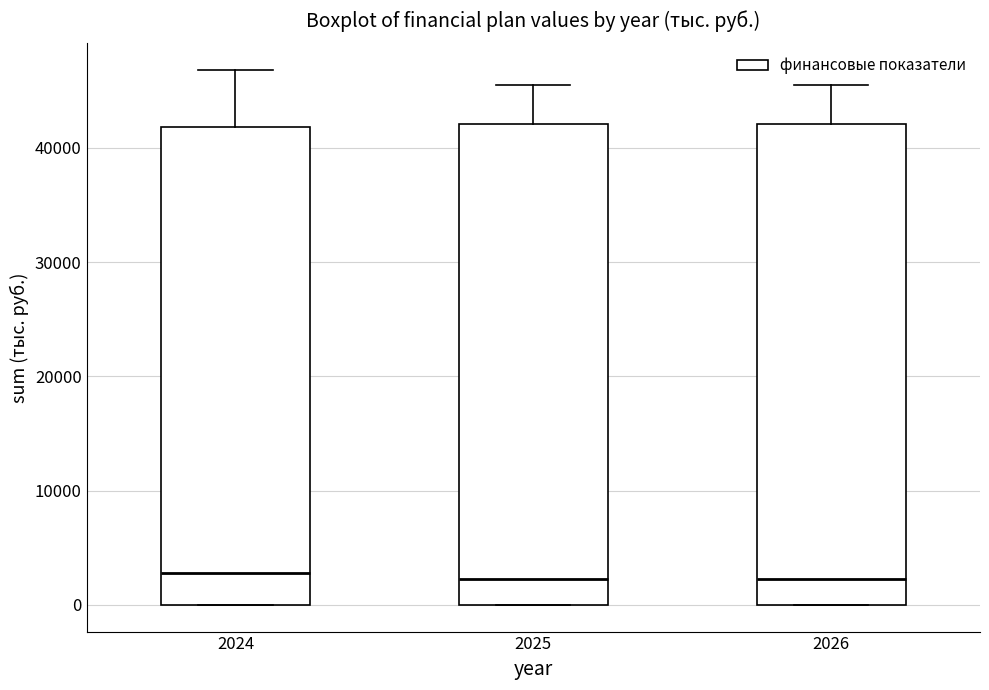

Reading left to right, transcribe this box plot: for each box, give where its median line is, the range the box spans, and where its two whiskers end, as read against the y-axis. The values are not printed on the chart, so give them approximately, as read against the axis.

2024: median 3000, box 0 to 42000, whiskers 0 to 47000
2025: median 2000, box 0 to 42000, whiskers 0 to 45000
2026: median 2000, box 0 to 42000, whiskers 0 to 45000